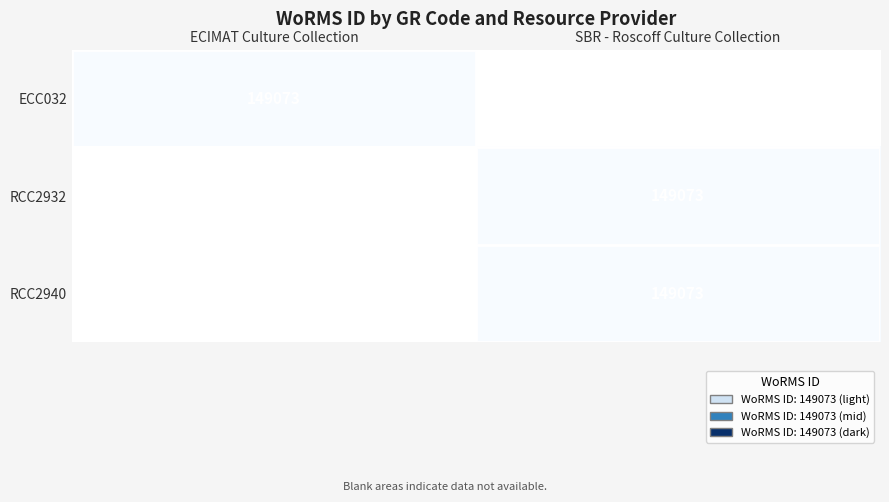

The RCC2940 series shows 149073 at SBR - Roscoff Culture Collection. True or false?

True